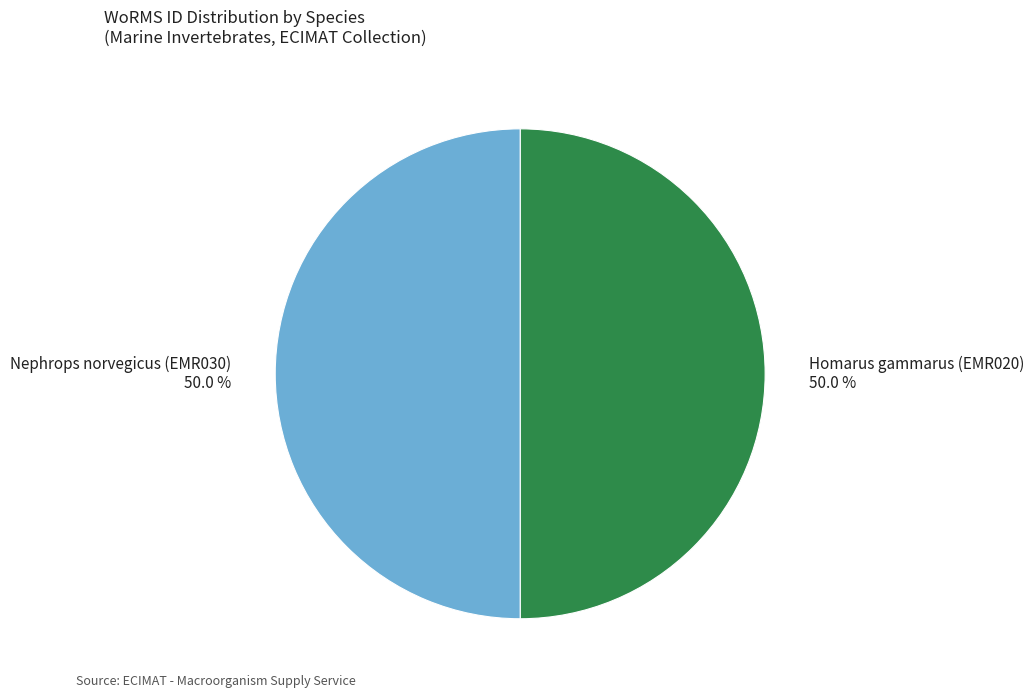

What portion of the pie excludes Nephrops norvegicus (EMR030) 50.0 %?

50.0%